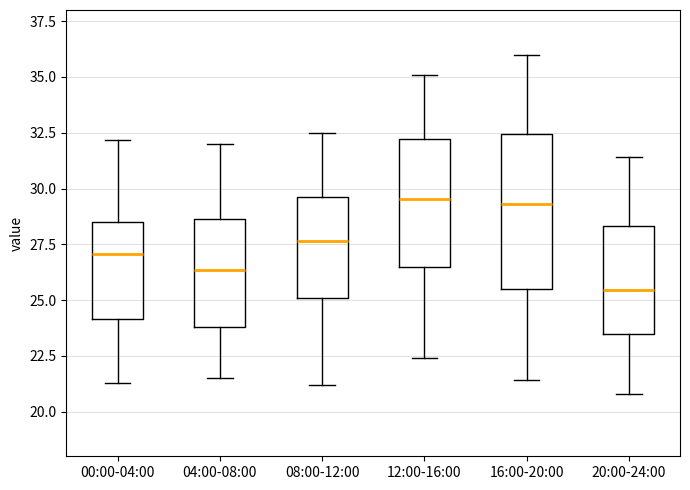

Where does the median line of the box for 16:00-20:00 sit on the y-axis? The values are not printed on the chart, so give them approximately, as read against the axis.

29.5